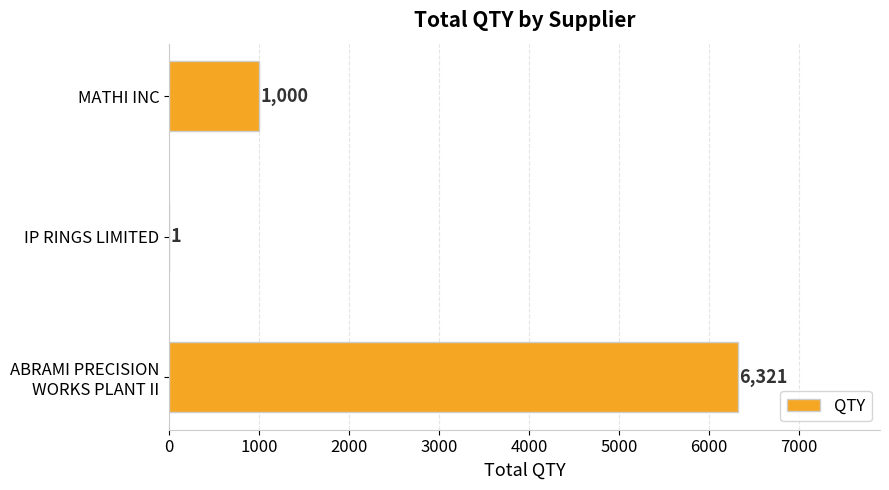

Where is the data nearest to the value 3161?

MATHI INC